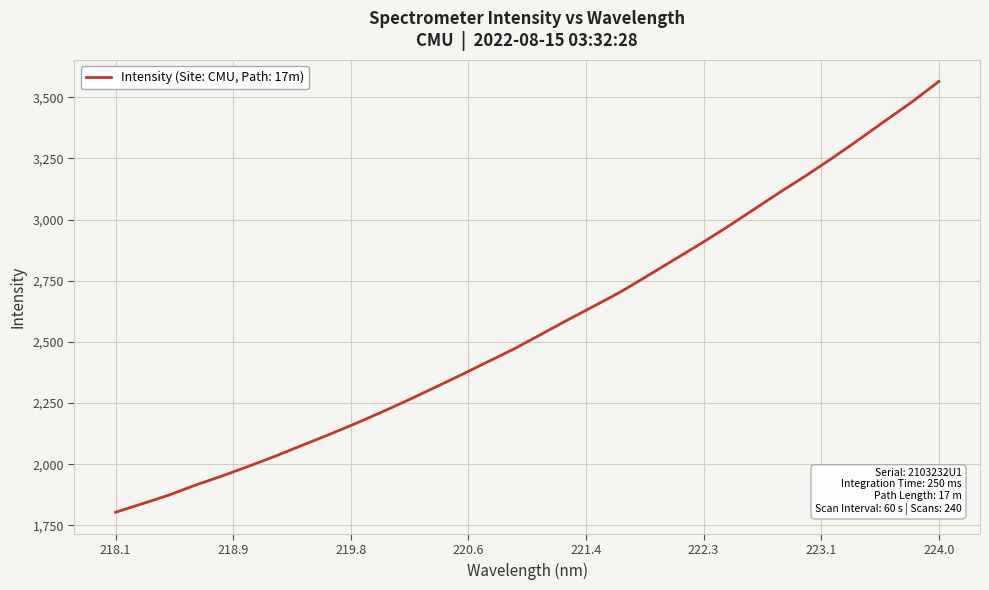

What is the difference between the maximum and minimum values?

1761.6